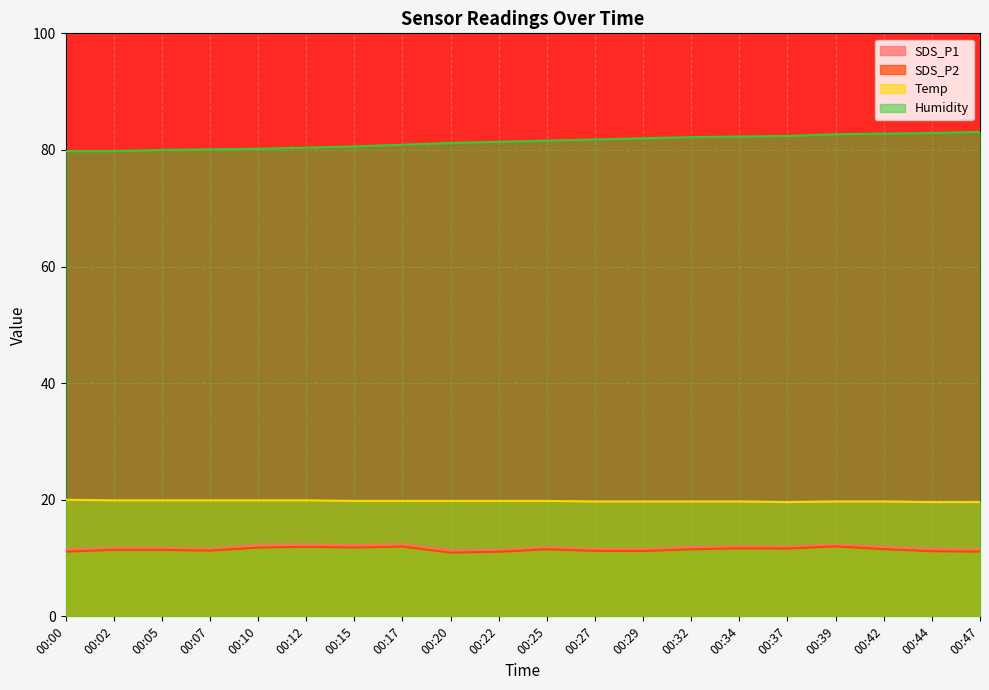

True or false: Humidity and SDS_P1 cross at least once.

False